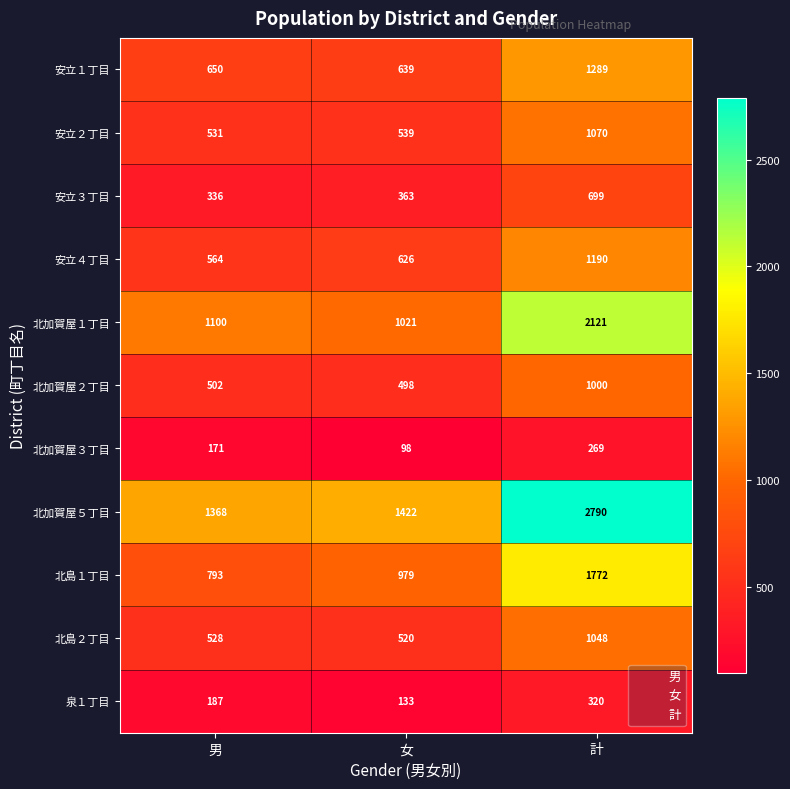

Count the 北加賀屋３丁目 values in the range 98 to 269.

3